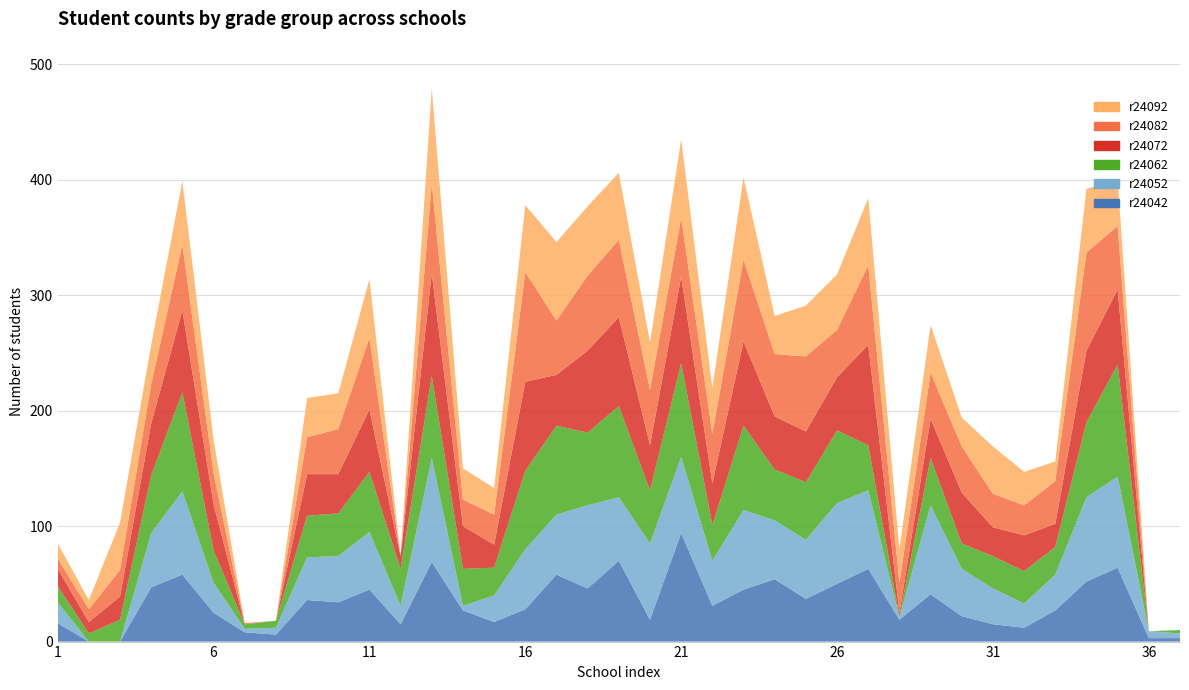

Reading right to left, extract all data points from this chart.

r24042: 3	3	64	52	27	12	15	22	41	19	63	50	37	54	45	31	94	19	70	46	58	28	17	27	69	15	45	34	36	6	8	25	58	47	0	0	16
r24052: 4	6	79	73	31	21	31	41	77	2	68	70	51	51	69	39	66	66	55	72	52	52	23	4	90	16	50	40	37	6	3	26	72	47	0	0	18
r24062: 3	0	97	65	24	28	28	22	41	1	39	63	50	44	73	31	81	46	79	63	77	68	24	32	71	32	52	37	36	6	4	28	86	50	19	7	14
r24072: 0	0	65	62	20	31	25	44	34	3	87	46	44	46	73	36	75	39	77	71	44	77	20	37	89	11	54	34	36	0	0	40	71	45	20	10	15
r24082: 0	0	55	85	37	26	29	40	40	26	69	41	65	54	71	43	51	48	67	65	47	95	26	23	78	0	62	39	32	0	1	27	57	34	23	11	9
r24092: 0	0	41	55	17	29	41	25	41	29	58	48	44	33	71	40	68	41	58	60	68	58	23	27	82	0	51	31	34	0	0	29	55	34	41	8	13